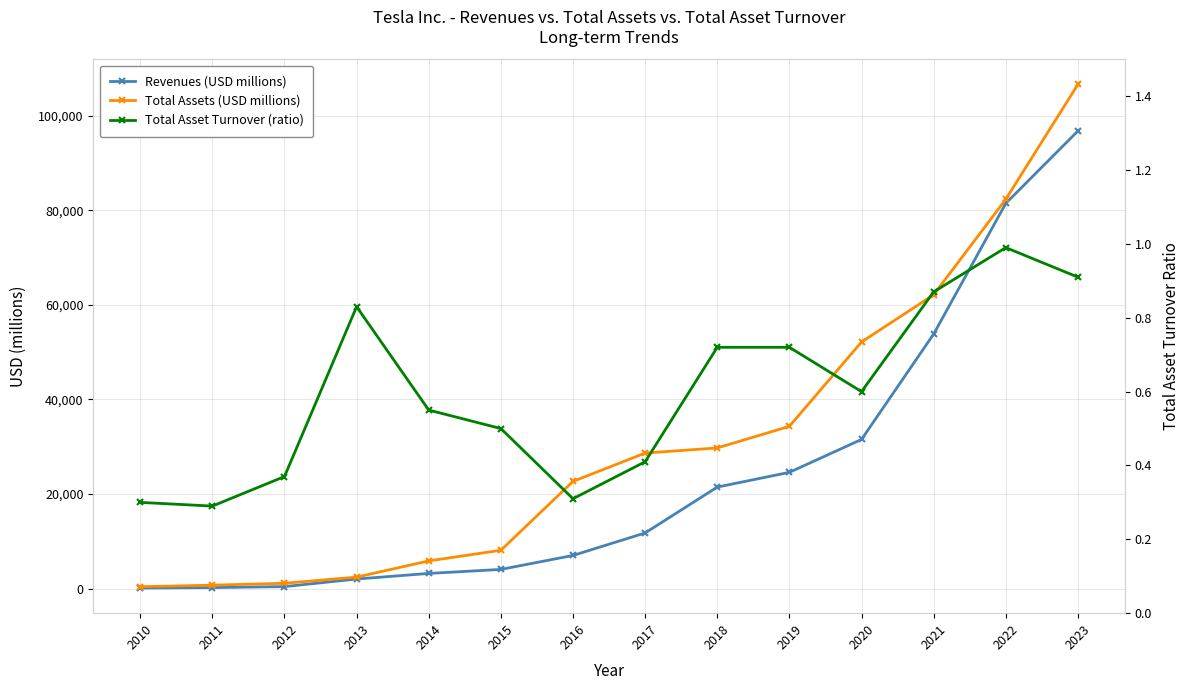

How many data points in Total Assets (USD millions) are less than 28655?

7